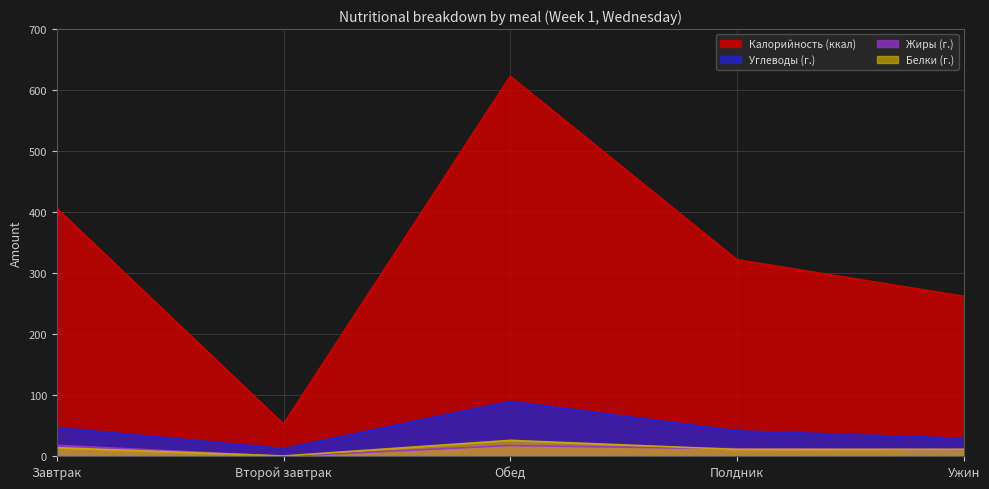

Reading left to right, list all the values displayed in this chart.

Калорийность (ккал): 406.1	52.8	622.7	322.1	262.2
Углеводы (г.): 47.0	12.7	90.1	41.7	29.5
Жиры (г.): 18.0	0.0	17.6	12.3	10.9
Белки (г.): 14.1	0.5	26.1	11.2	11.4